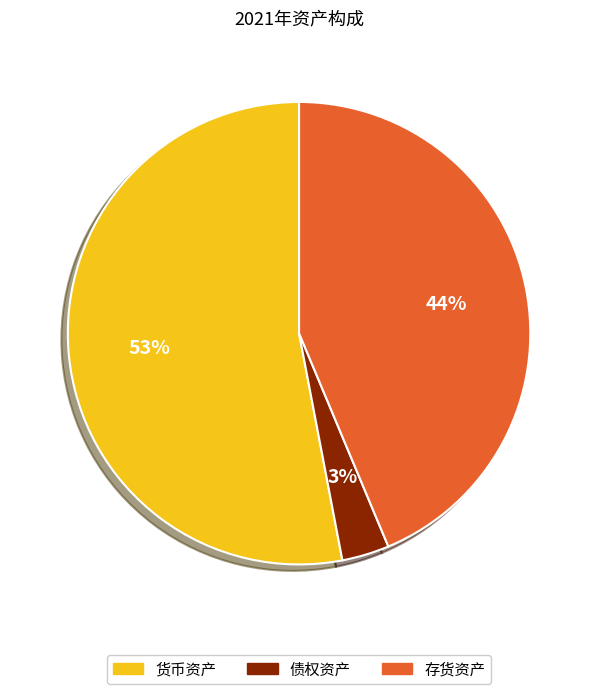

Count the number of slices in the pie.

3